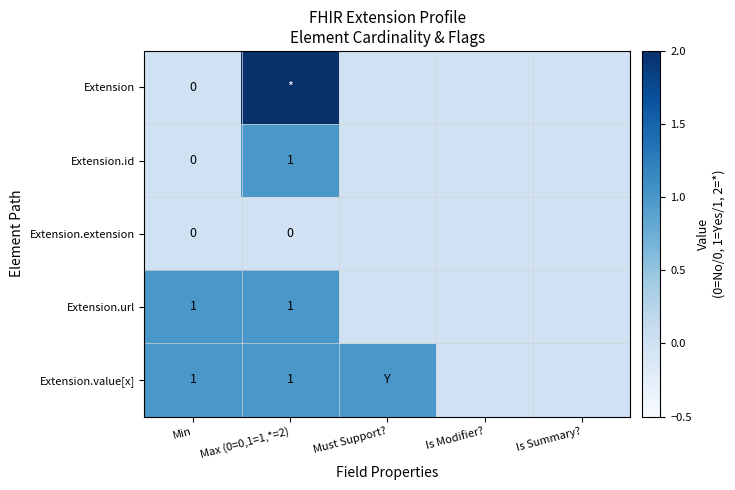

Is it true that Extension.id equals 0 at Max (0=0,1=1,*=2)?

False